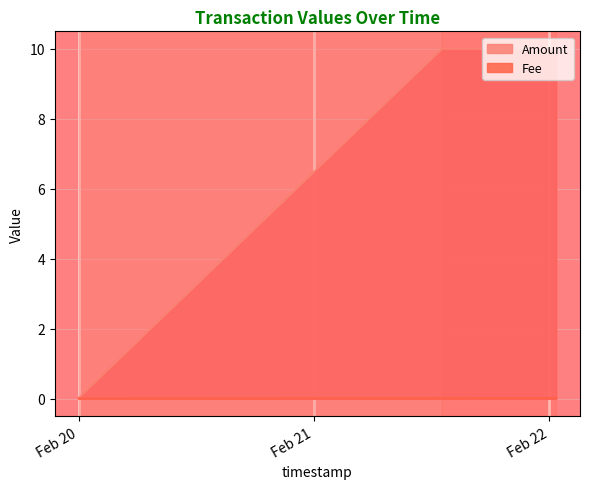

True or false: Amount has a value of 10.0 at 2022-02-21 13:04:50.

True